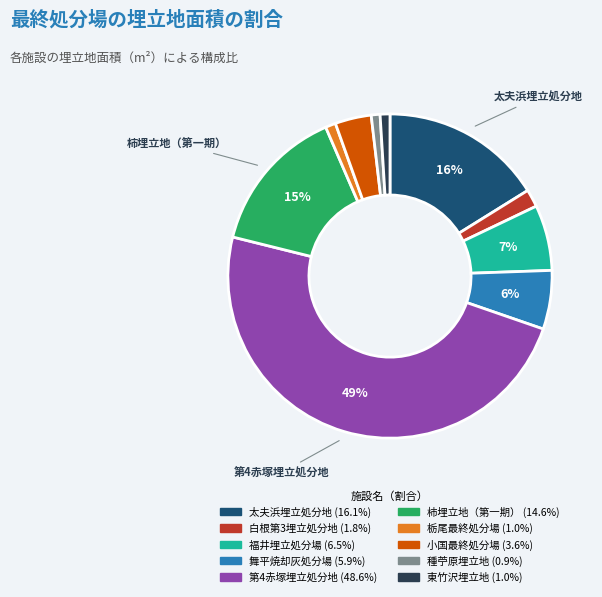

Is there a majority slice in this chart?

No